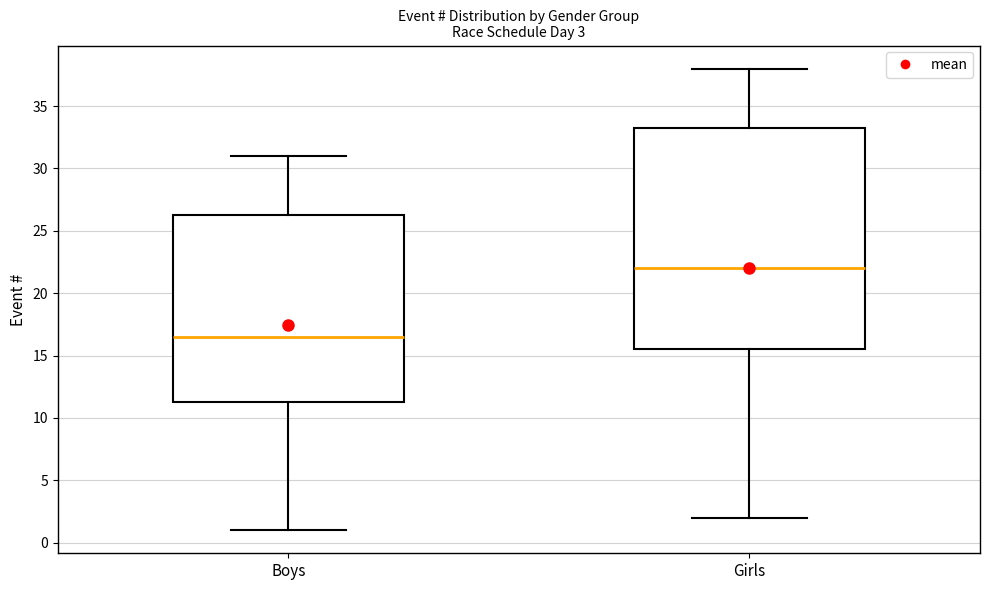

Which box's median line is the lowest?

Boys